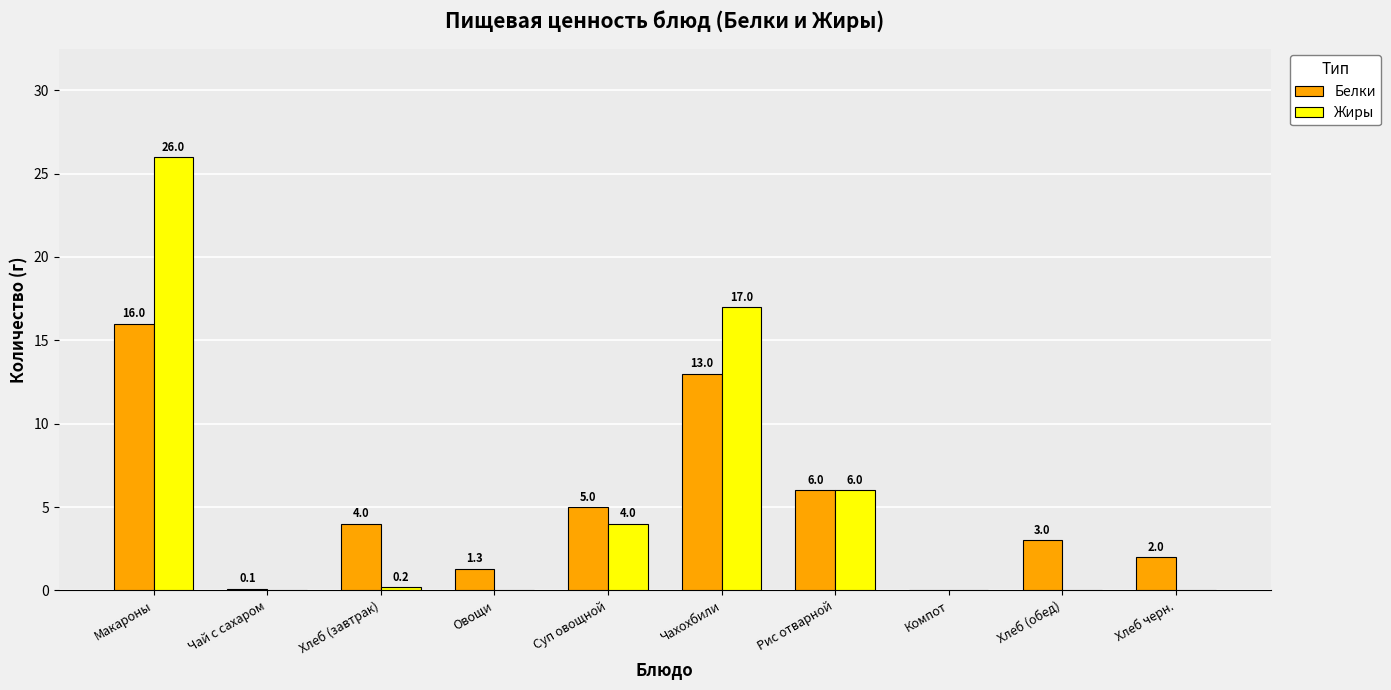

Which series changed the most between Чай с сахаром and Суп овощной?

Белки